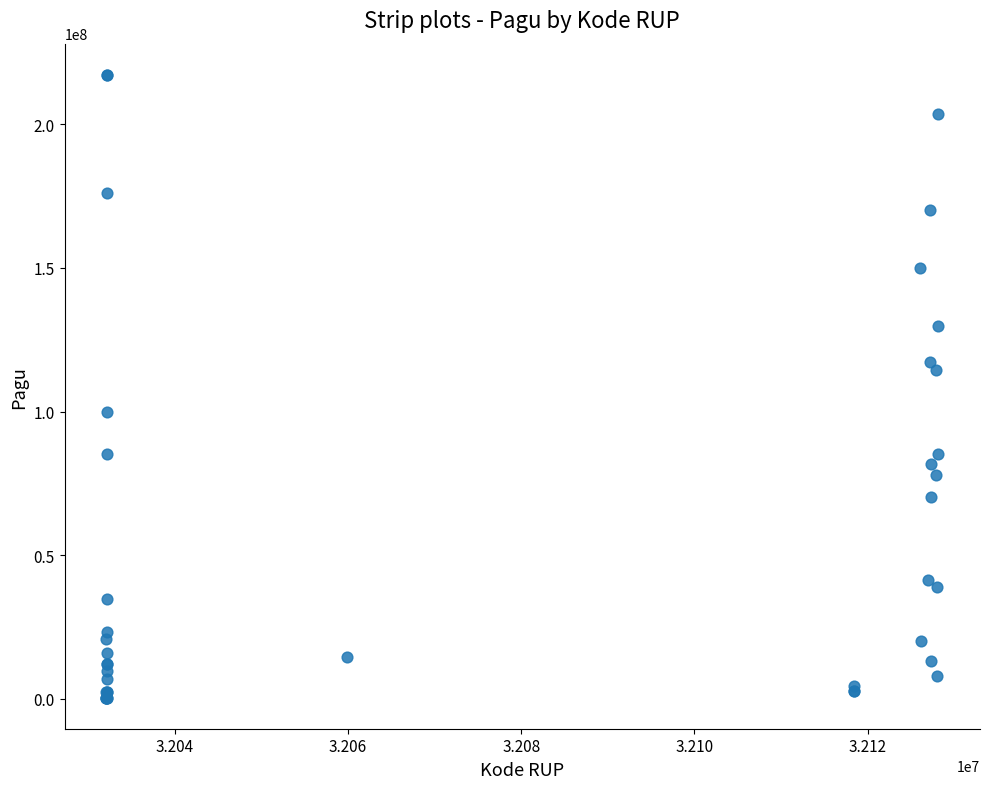

What Y value in the scatter plot is closest to 108830000?

114296000